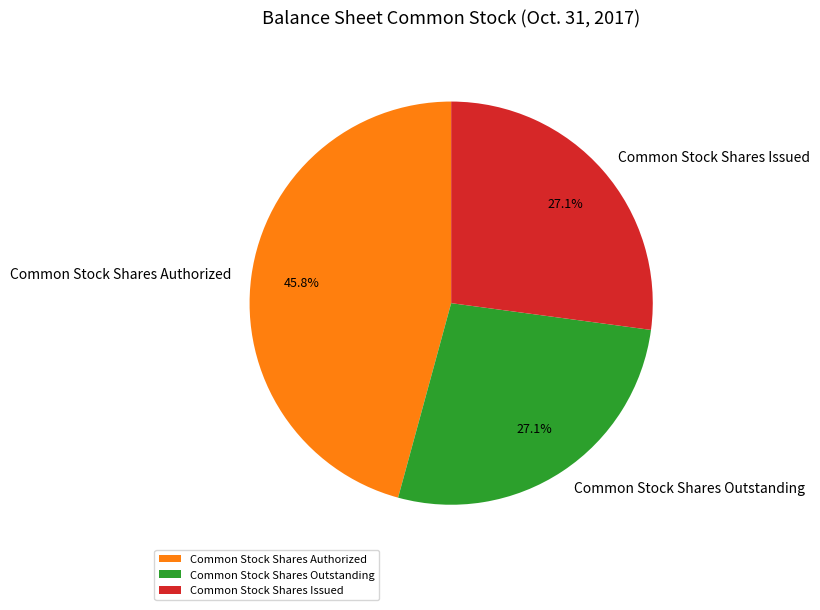

To the nearest percent, what portion does Common Stock Shares Authorized represent?

46%